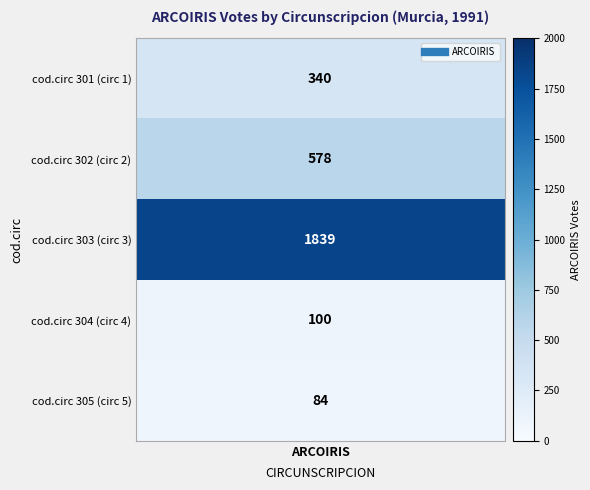

At which category does the chart reach its peak across all series?

303